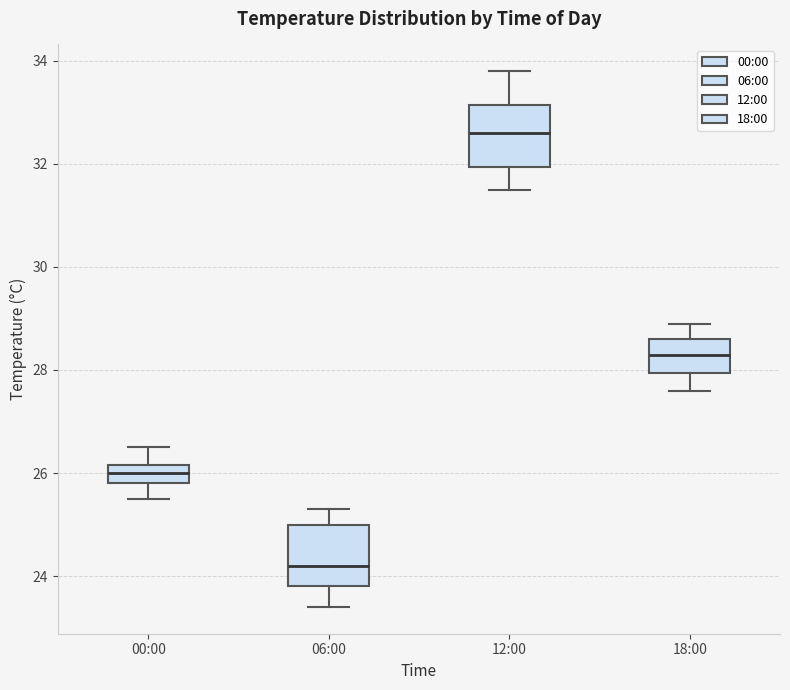

Which box has the highest median line?

12:00